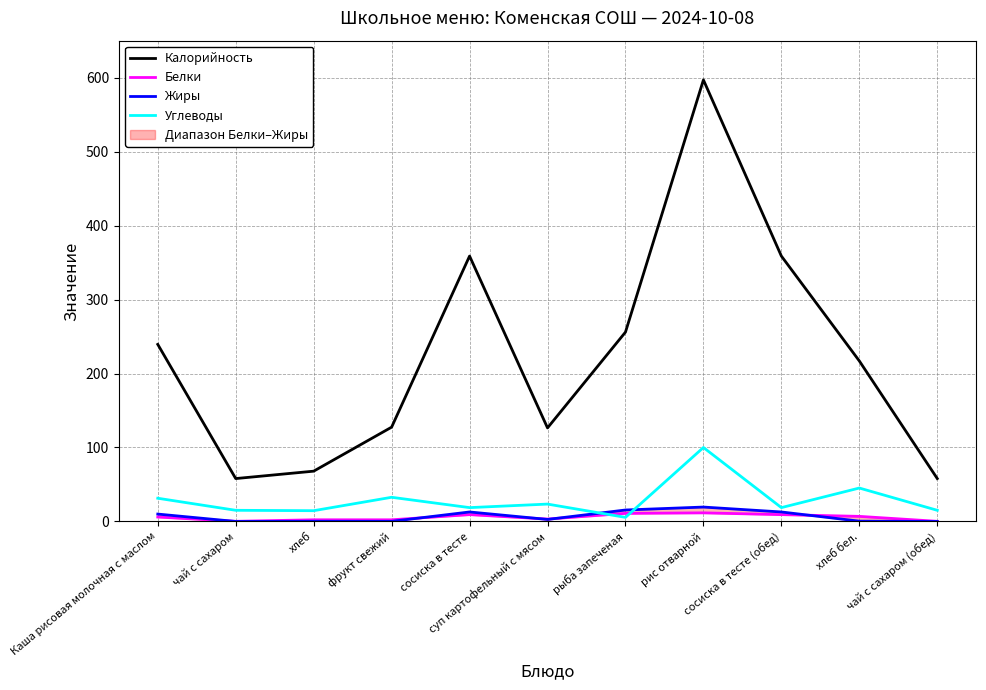

What is the label of the 5th point from the right?

рыба запеченая